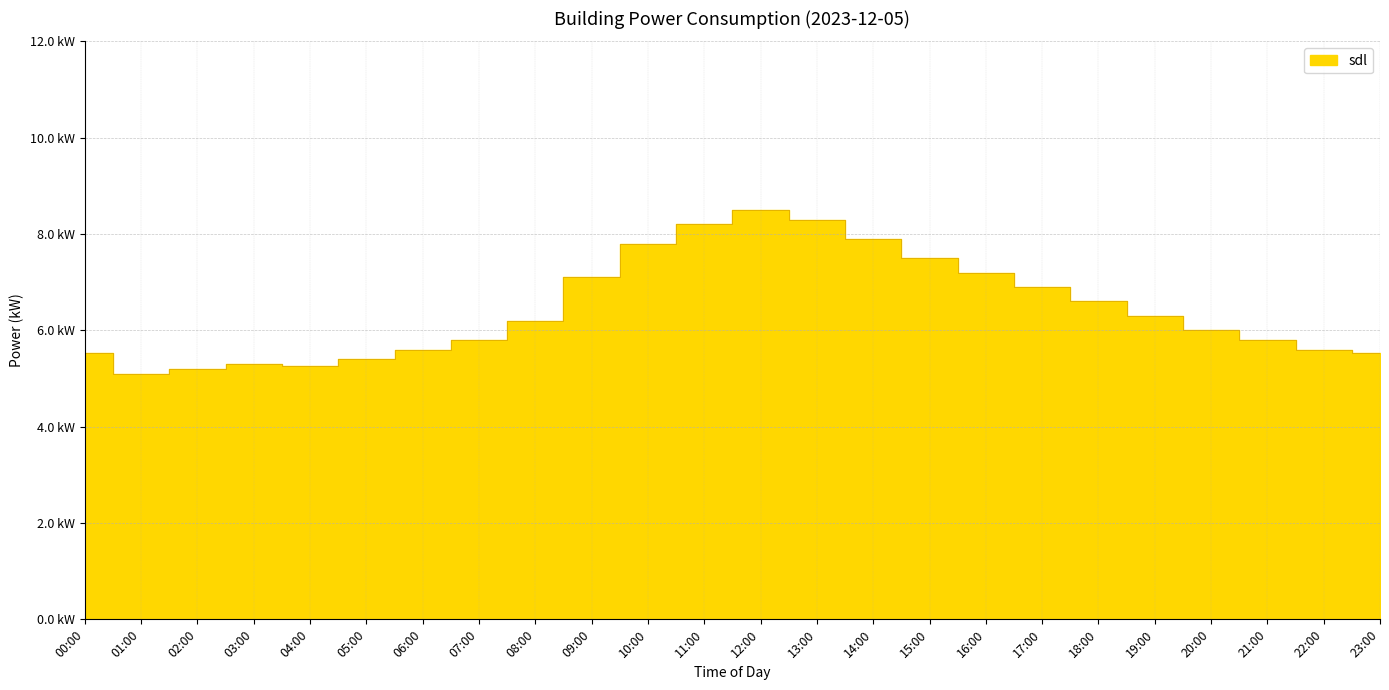

Is it true that the value at 15:00 is 3.3?

False